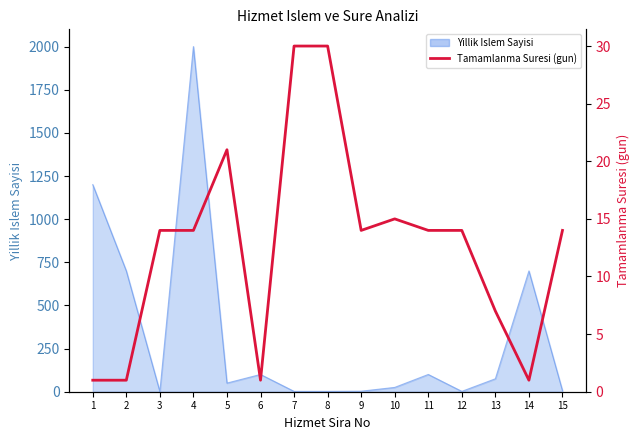

Where does the data first go above 14?

5